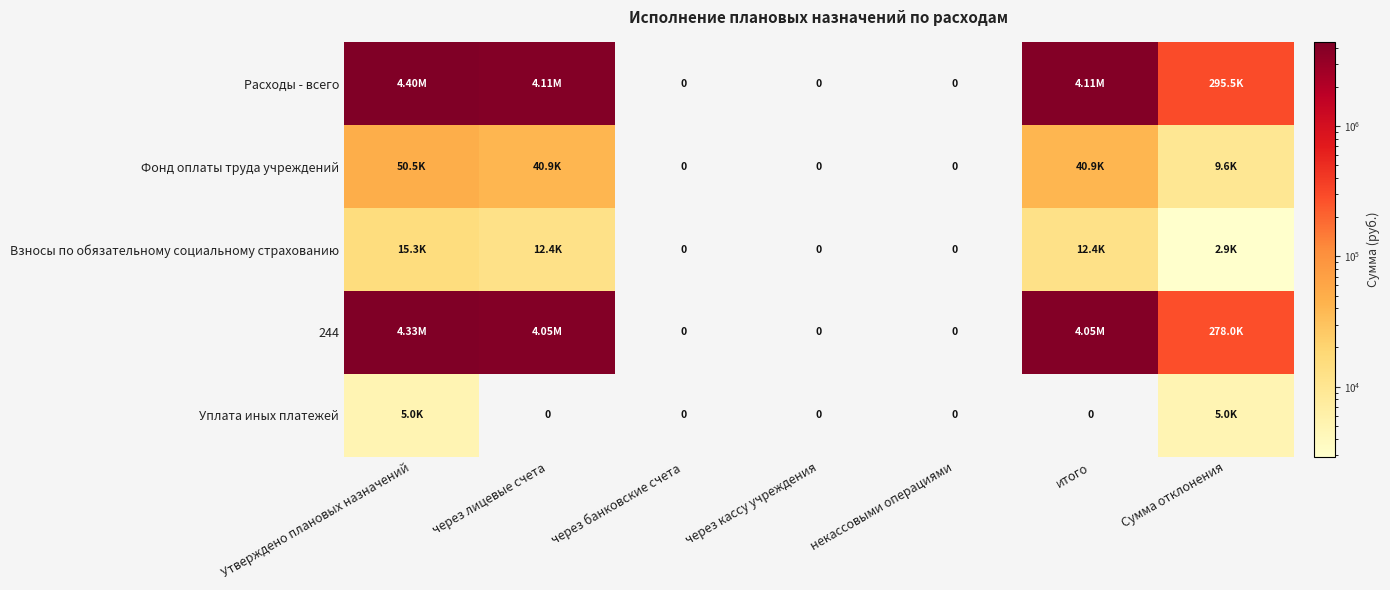

Between через банковские счета and некассовыми операциями, which series saw the biggest shift?

Расходы - всего